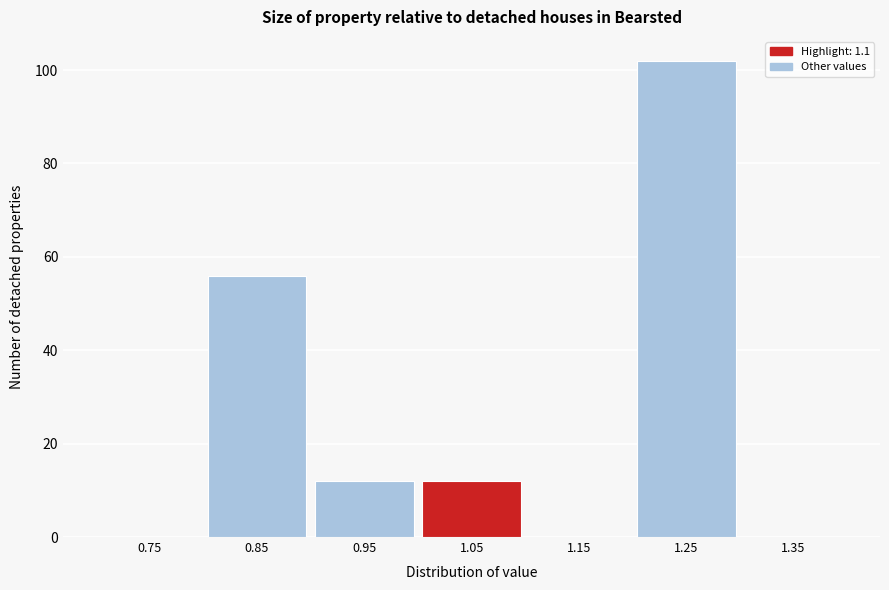

Reading left to right, extract all data points from this chart.

0.75=0	0.85=56	0.95=12	1.05=12	1.15=0	1.25=102	1.35=0